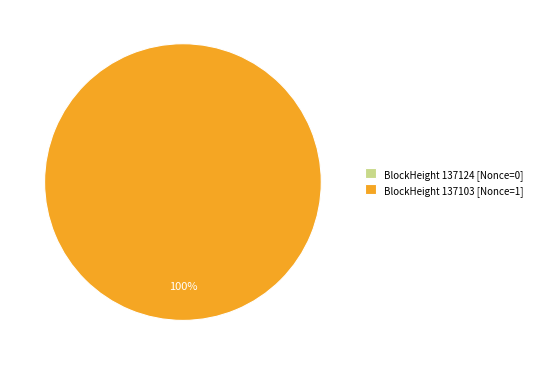

Is 137103 the majority of the pie?

Yes